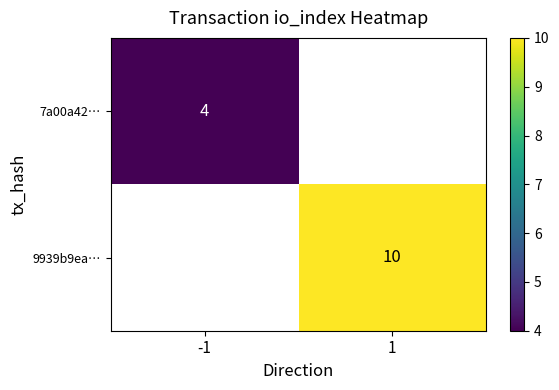

The value of 9939b9ea… at 1 is 4. True or false?

False